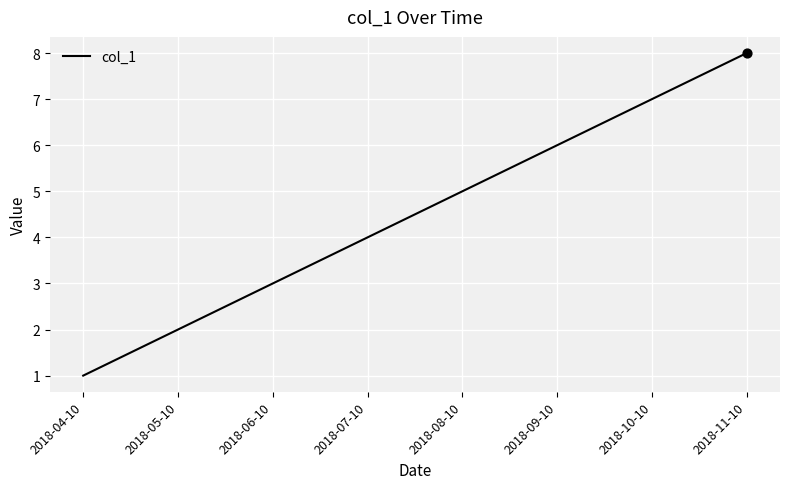

Approximately how many times larger is the value at 2018-08-10 compared to 2018-10-10?

0.7